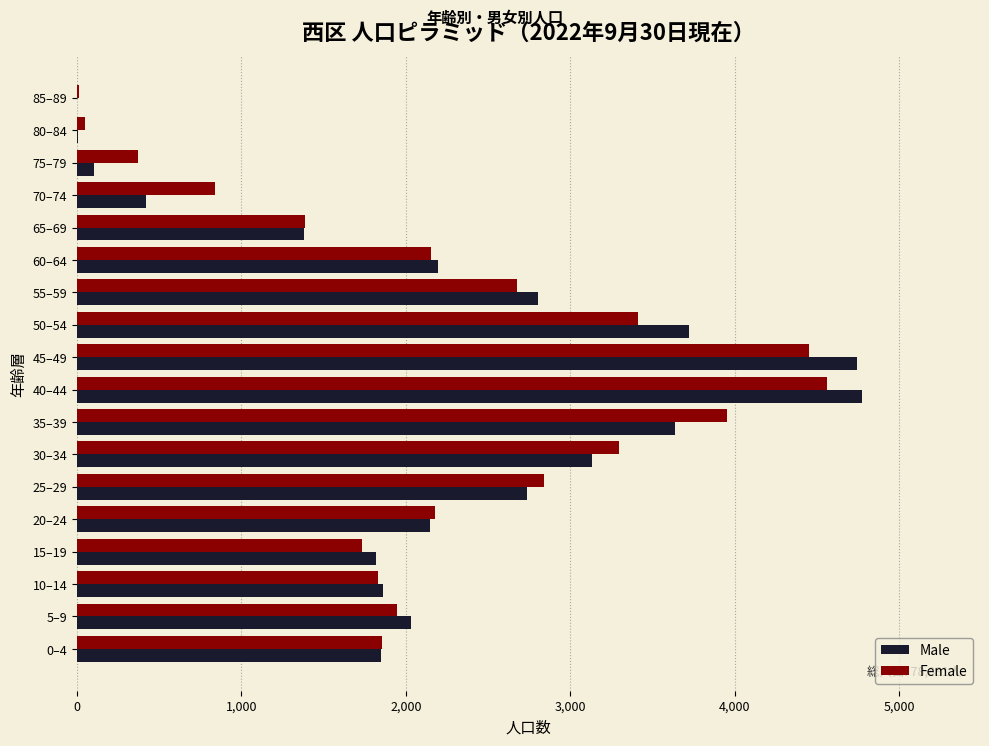

What is the sum of all Female values?

39529